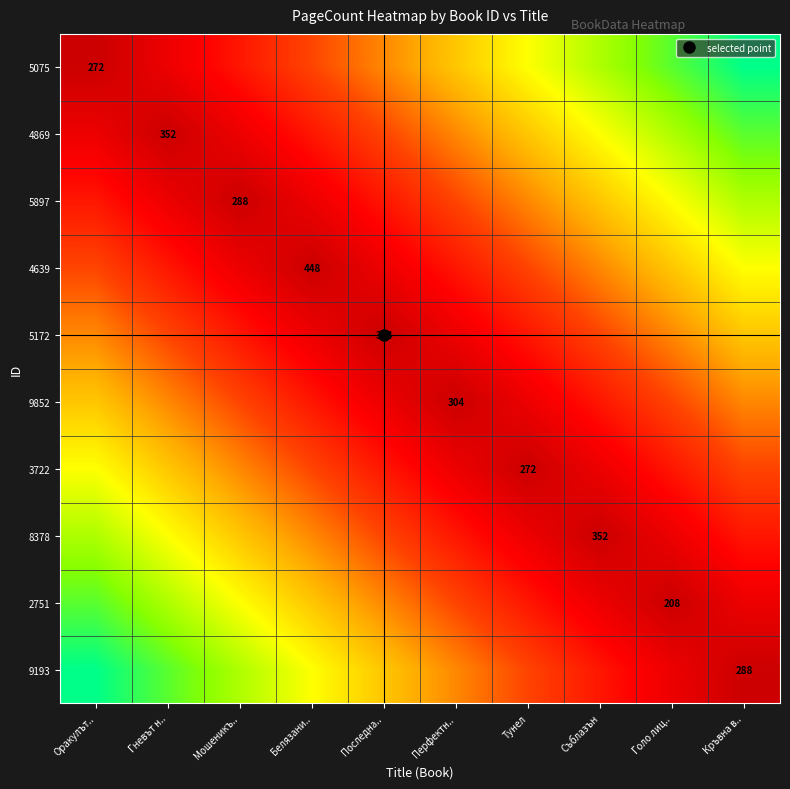

What is the difference between the maximum and minimum values in the 5897 series?

7